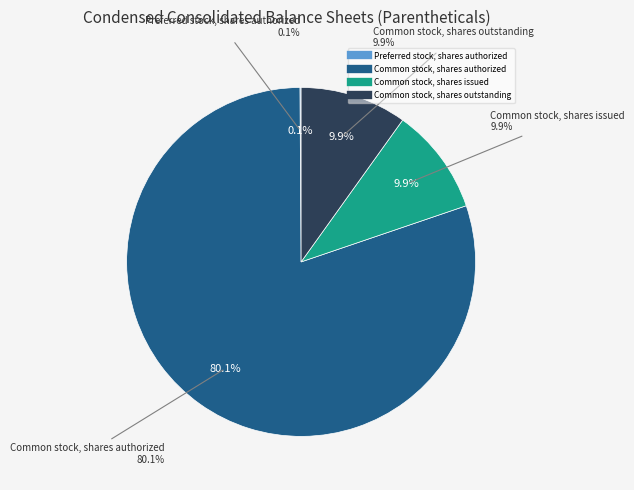

True or false: Preferred stock, shares outstanding accounts for 0% of the total.

True